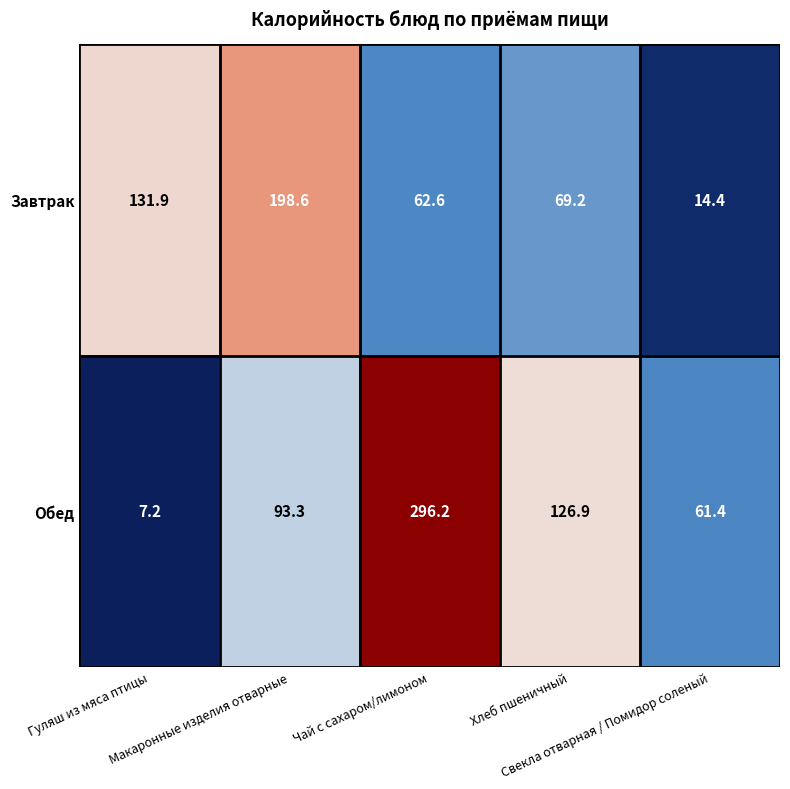

List the series in order of their peak value, lowest first.

Завтрак, Обед